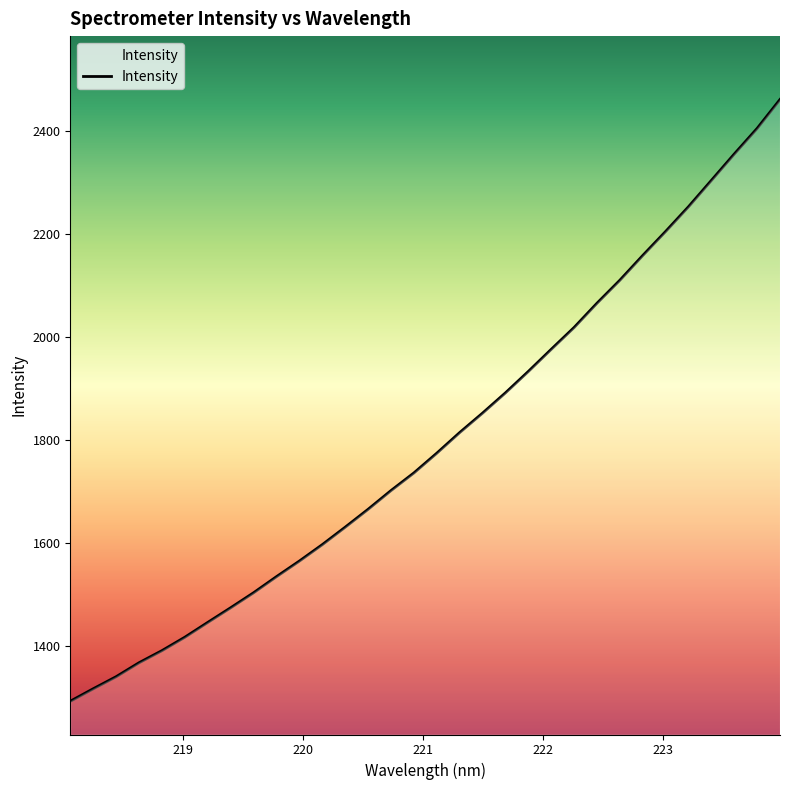

How many lines are shown in the chart?

1